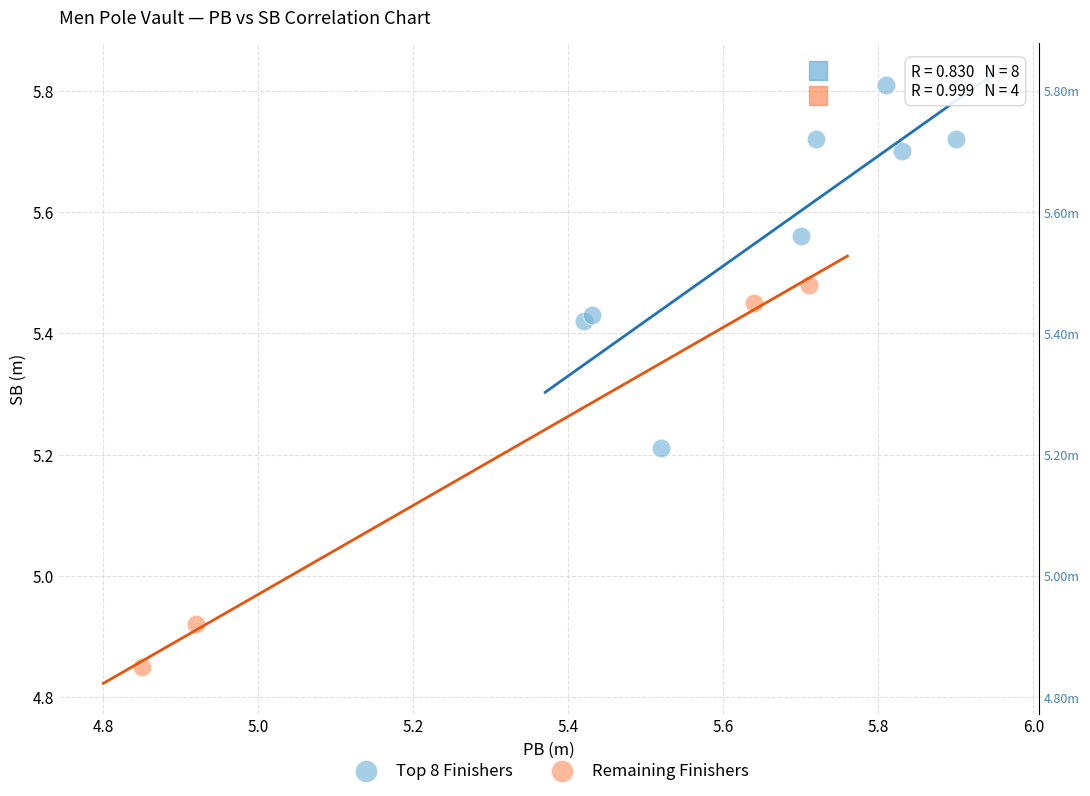

Which series contains the lowest Y value?

Remaining Finishers